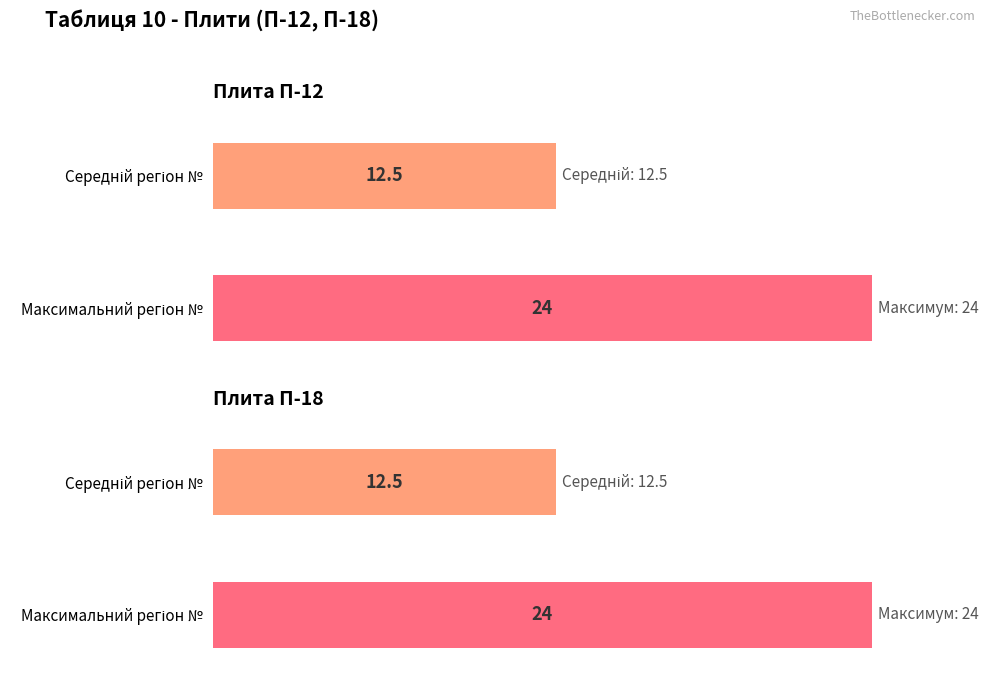

At how many categories does at least one series exceed 23?

1